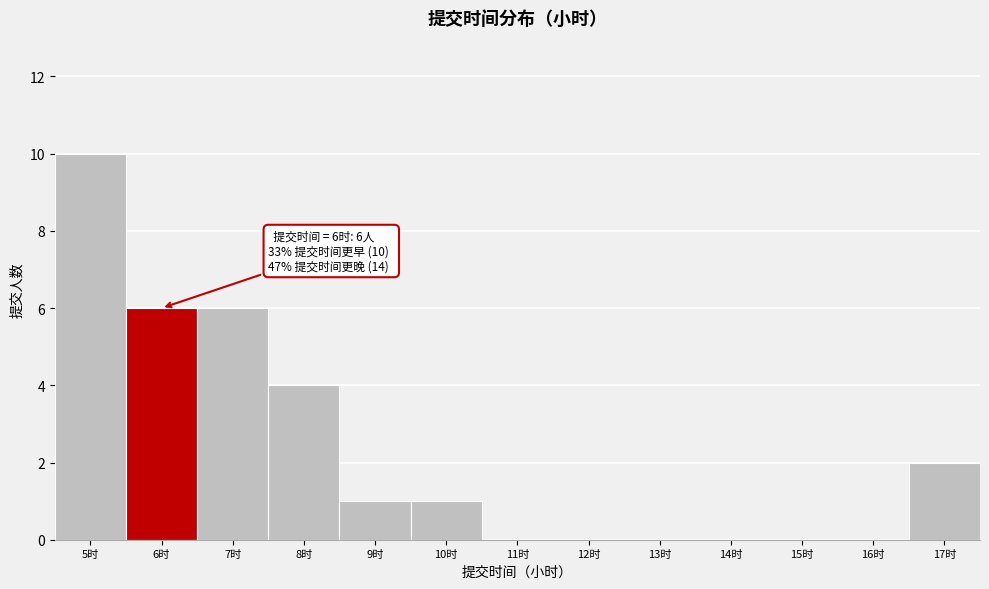

Reading left to right, extract all data points from this chart.

5时=10	6时=6	7时=6	8时=4	9时=1	10时=1	11时=0	12时=0	13时=0	14时=0	15时=0	16时=0	17时=2